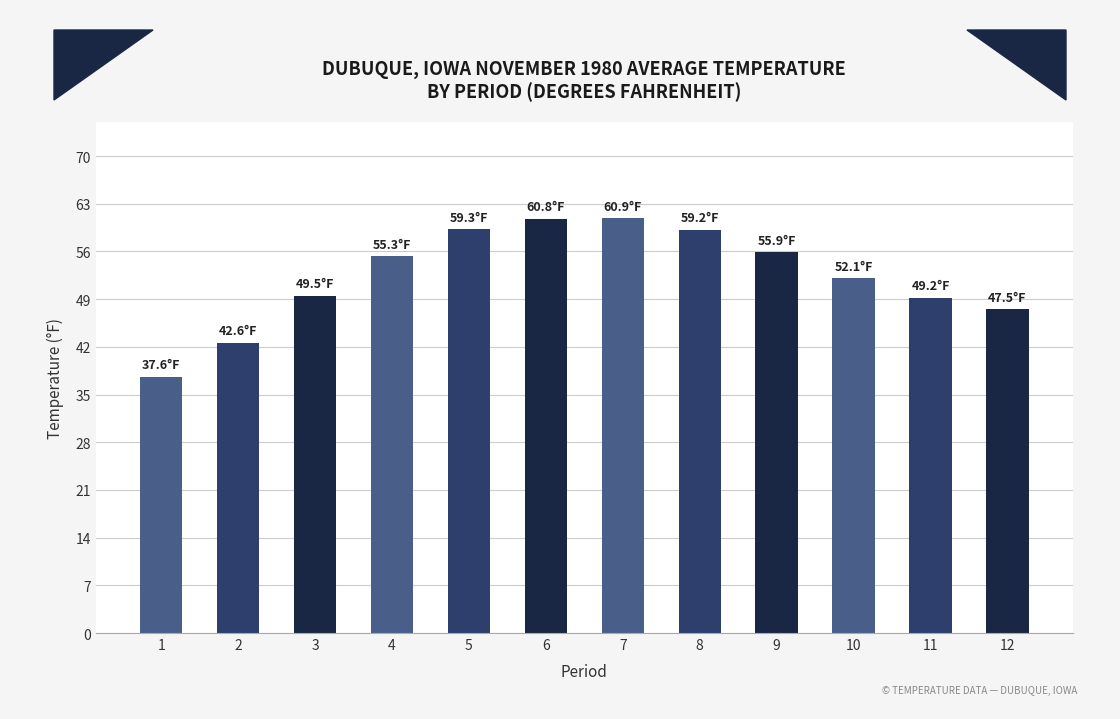

Is it true that the value at 5 is 59.3?

True